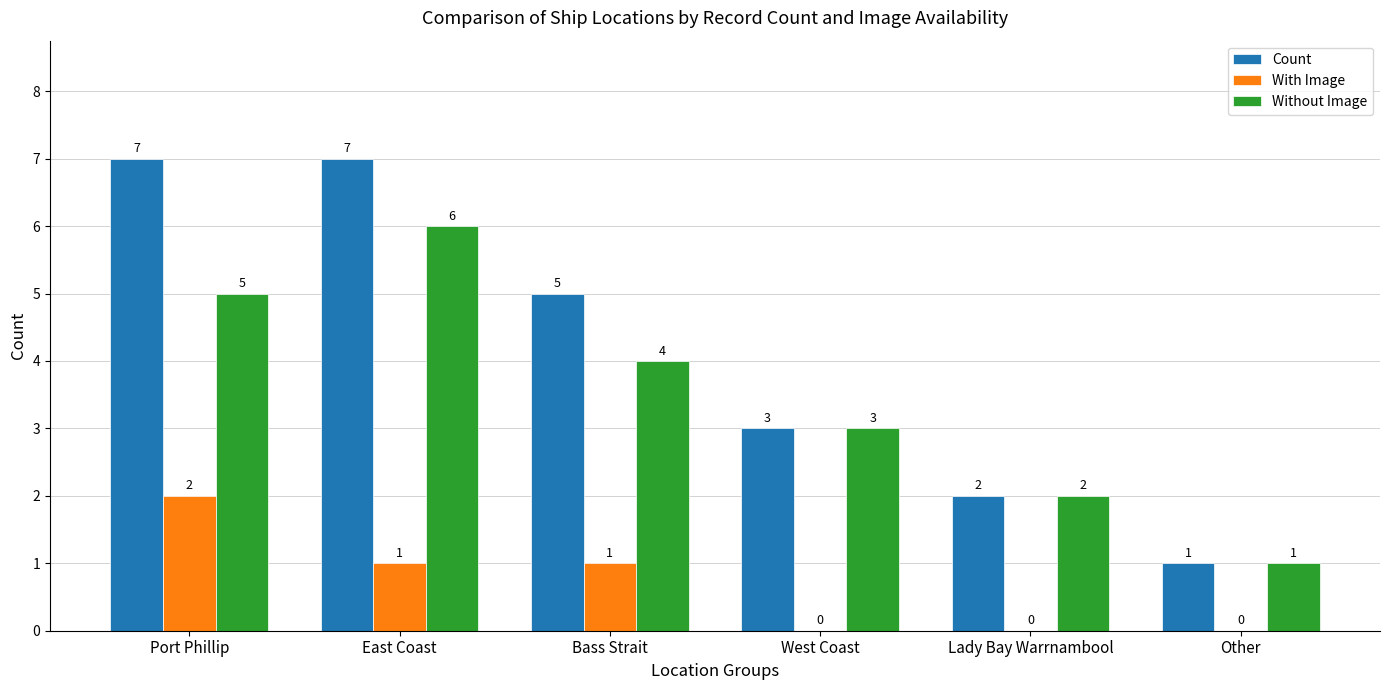

Reading left to right, what are all the values shown in this chart?

Count: 7	7	5	3	2	1
With Image: 2	1	1	0	0	0
Without Image: 5	6	4	3	2	1